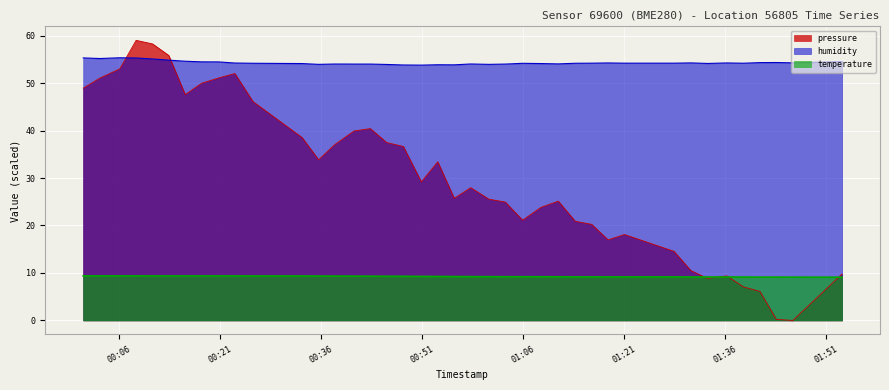

List the series in order of their overall mean, highest first.

humidity, pressure, temperature